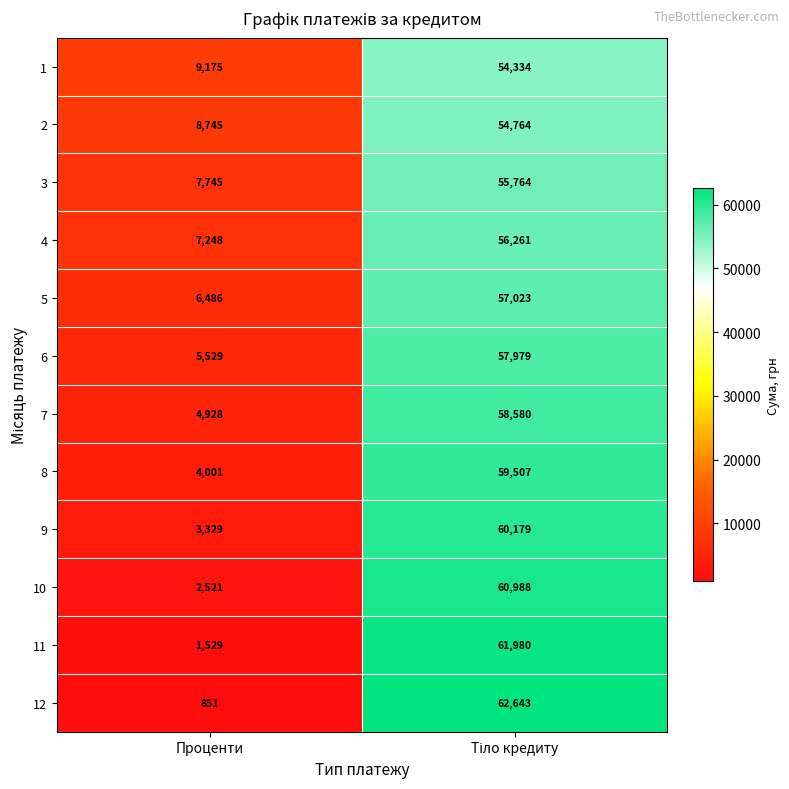

What is the total value across all series at Проценти?

62087